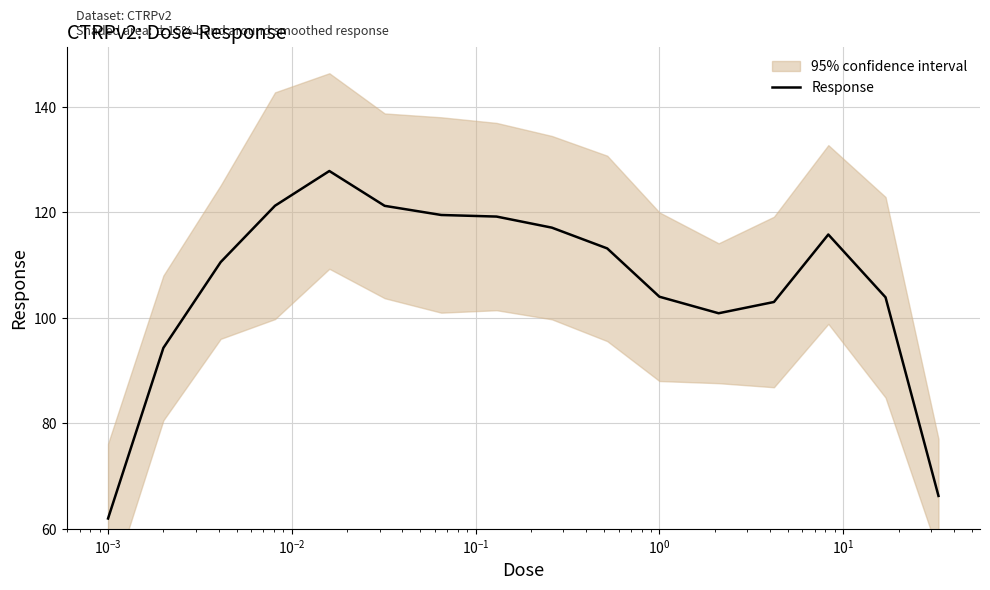

What is the minimum value for Response?

62.0